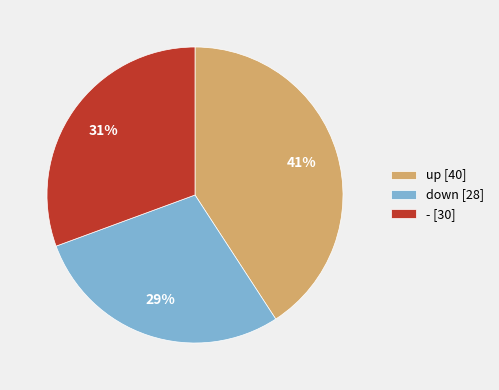

Which category has the smallest portion of the pie?

down